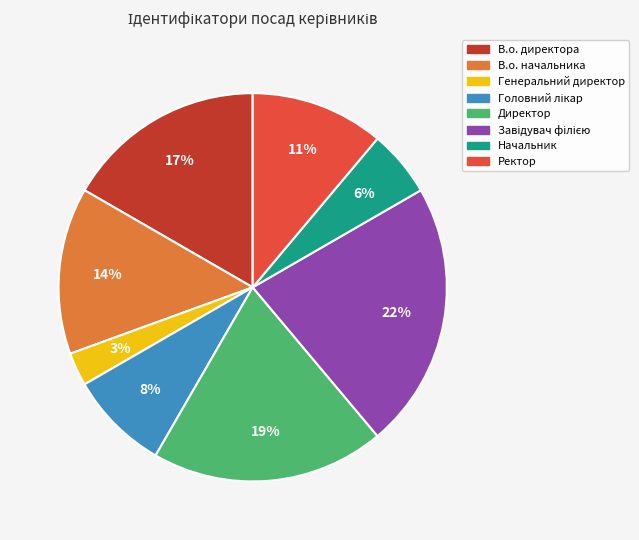

True or false: В.о. начальника accounts for 14% of the total.

True